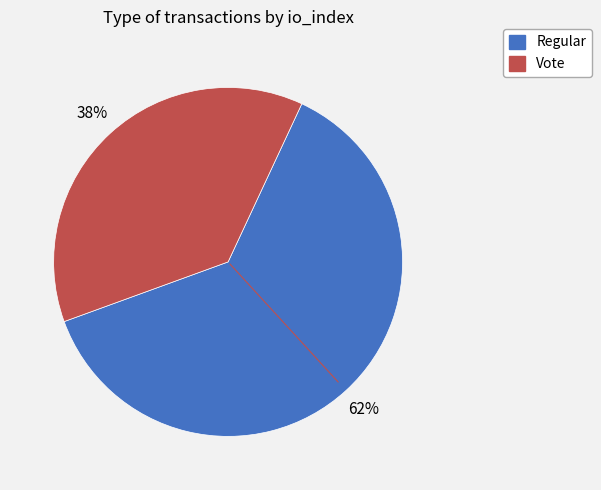

Rank the categories by value from lowest to highest.

Vote, Regular